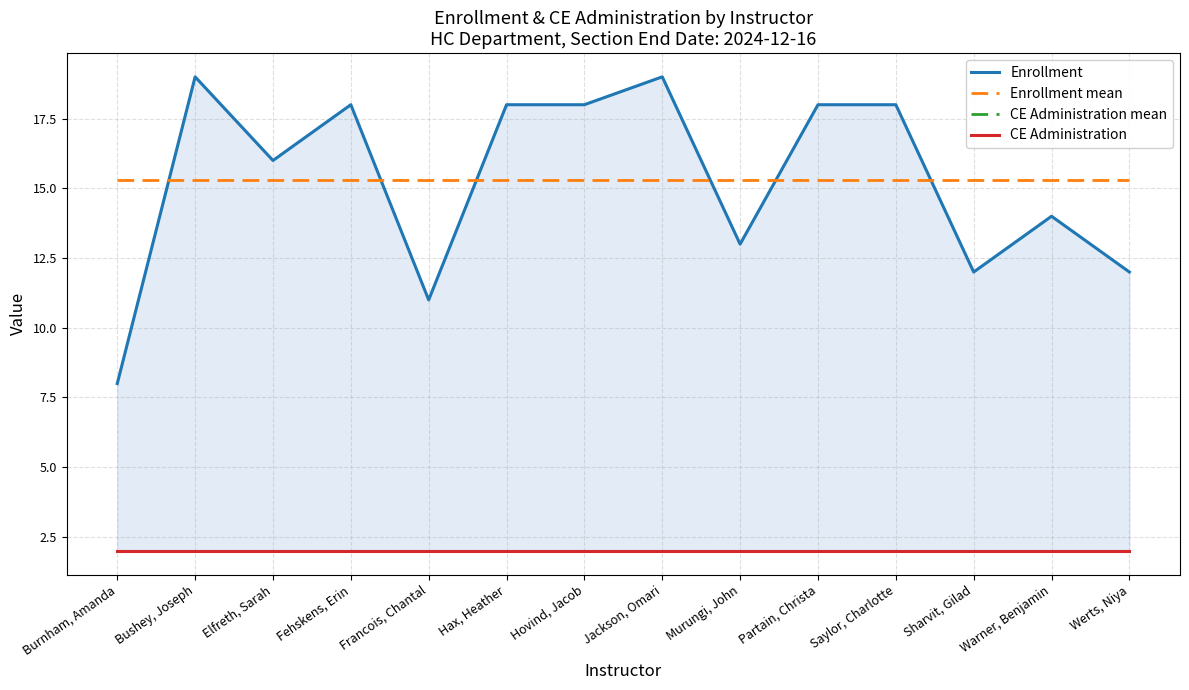

The Enrollment series shows 11.0 at Francois, Chantal. True or false?

True